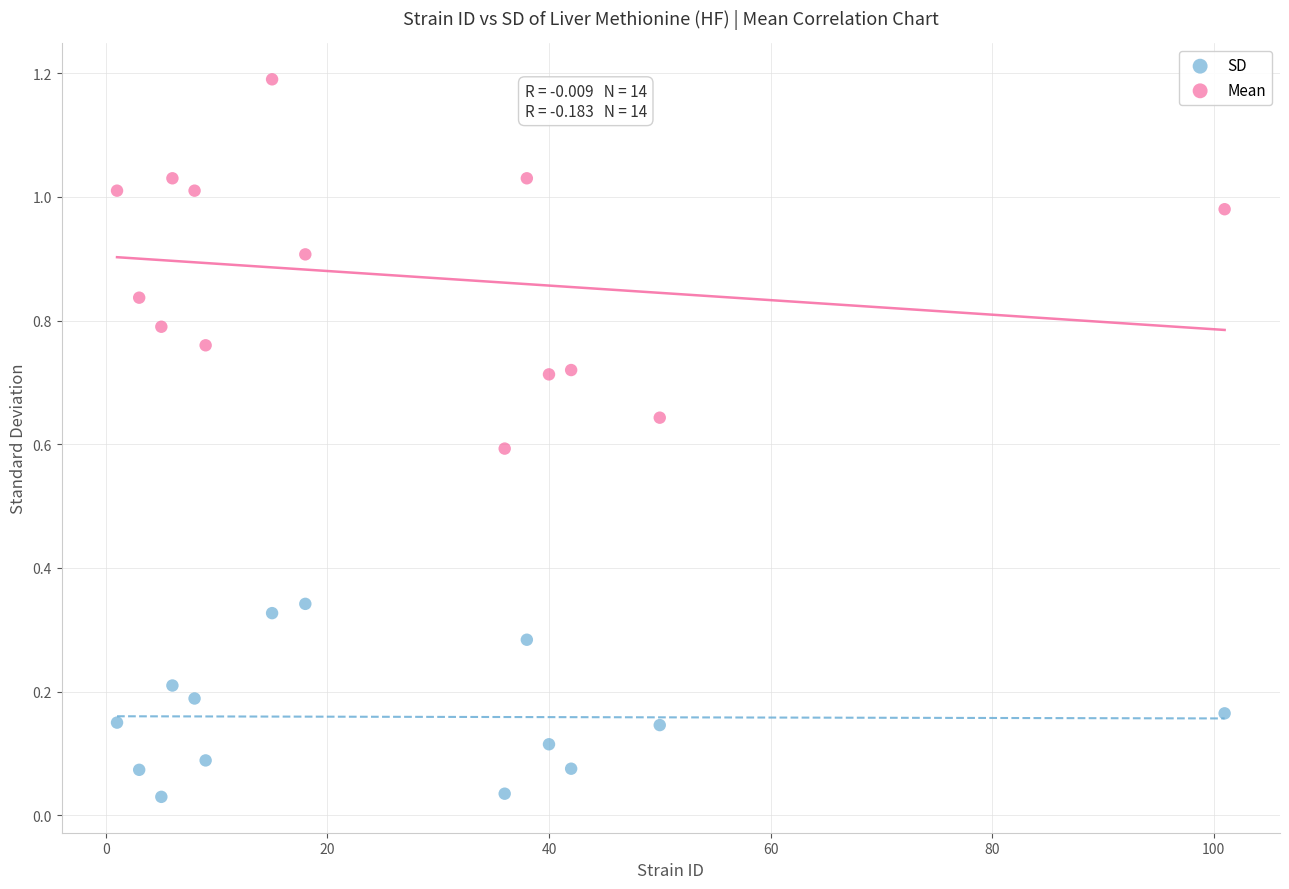

Which series reaches the minimum Y coordinate?

SD